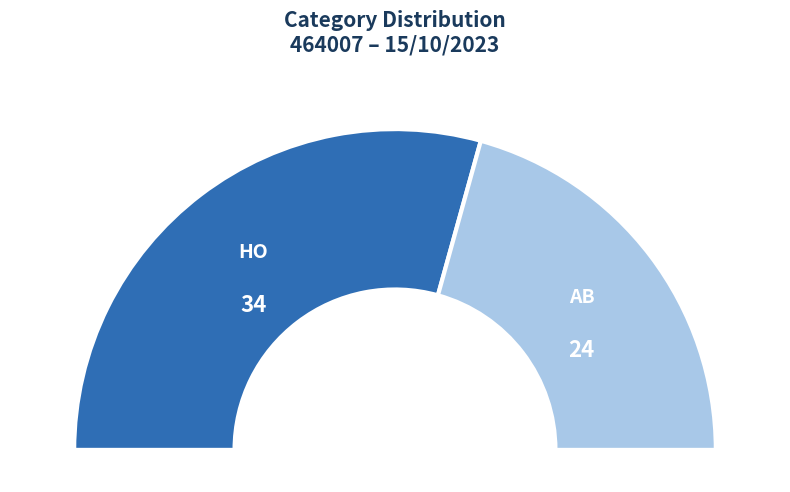

Does HO represent more than half of the total?

Yes